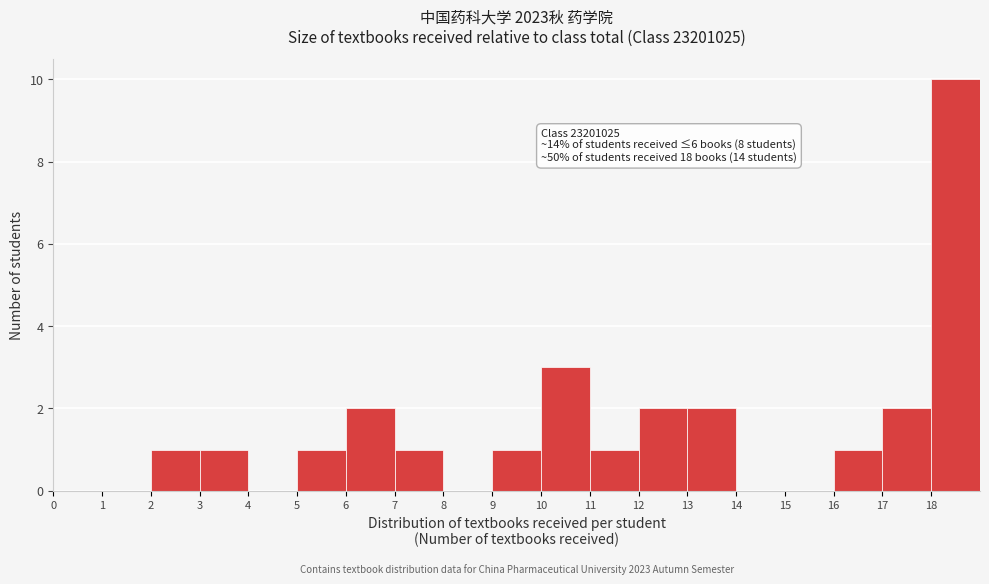

Which range on the x-axis has the tallest bar?

18 to 19